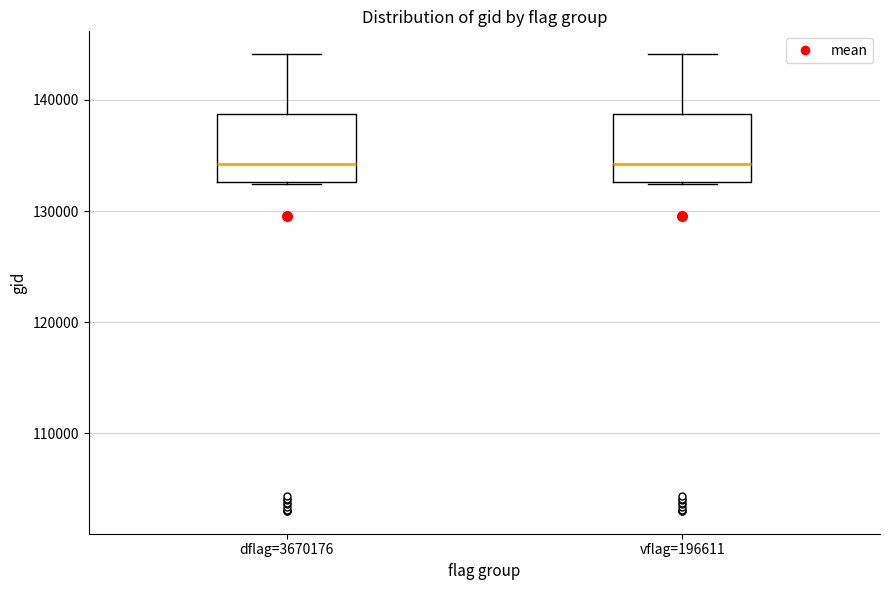

Reading left to right, read every box against the y-axis: the position of its median line, the range the box covers, and the ends of its whiskers. The values are not printed on the chart, so give them approximately, as read against the axis.

dflag=3670176: median 134000, box 133000 to 139000, whiskers 132000 to 144000
vflag=196611: median 134000, box 133000 to 139000, whiskers 132000 to 144000